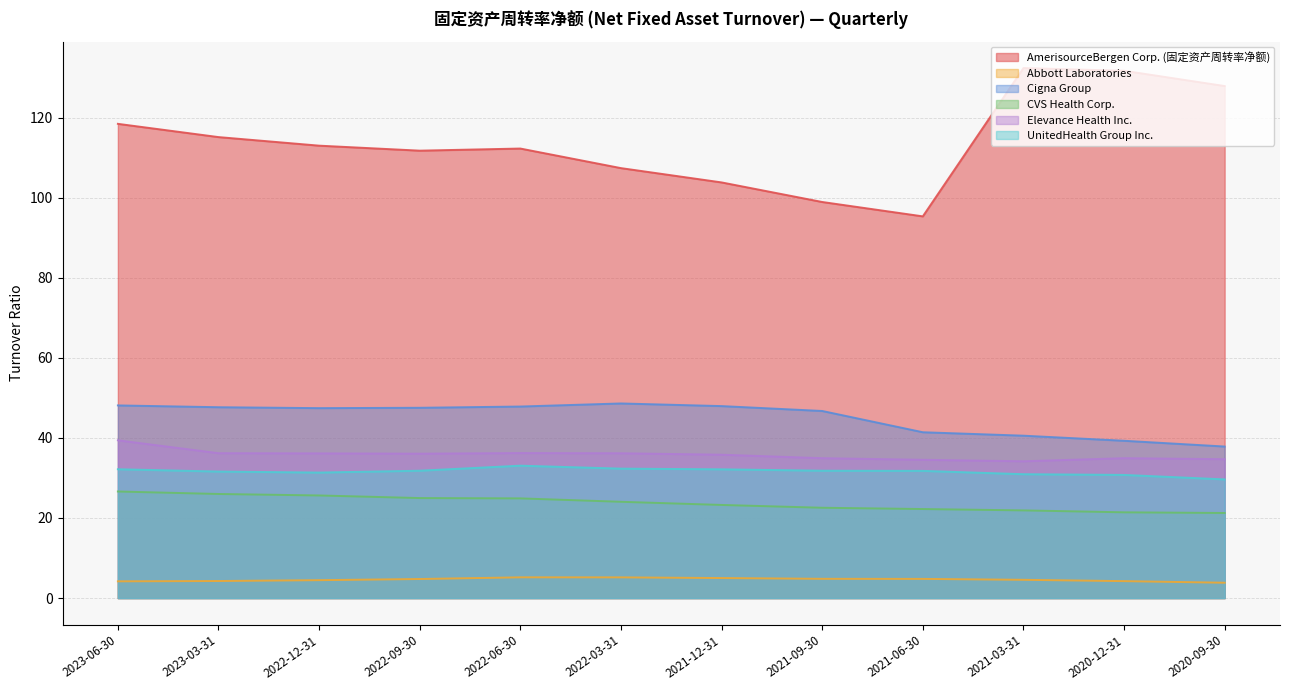

Between 2020-12-31 and 2022-09-30, which is larger?

2020-12-31